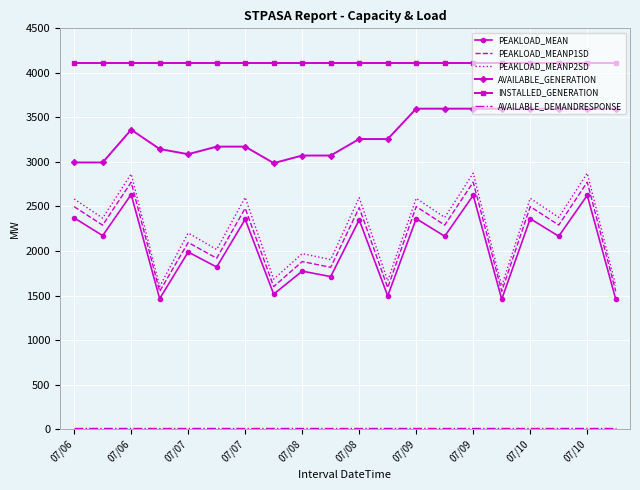

What is the maximum value shown in the chart?

4106